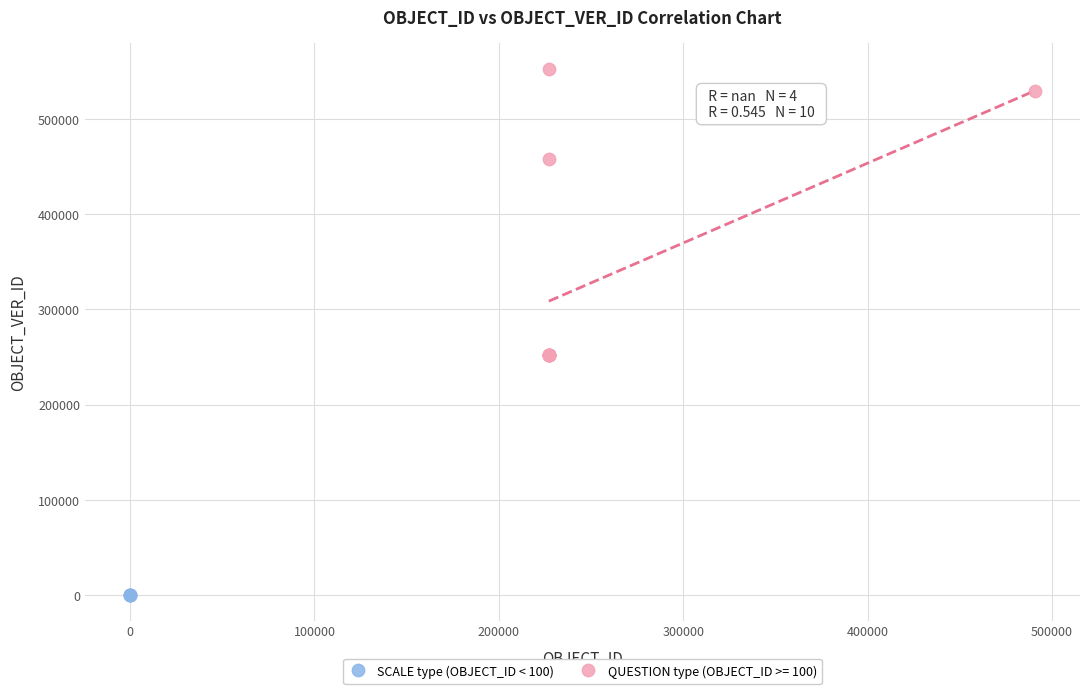

Which series reaches the minimum Y coordinate?

SCALE type (OBJECT_ID < 100)